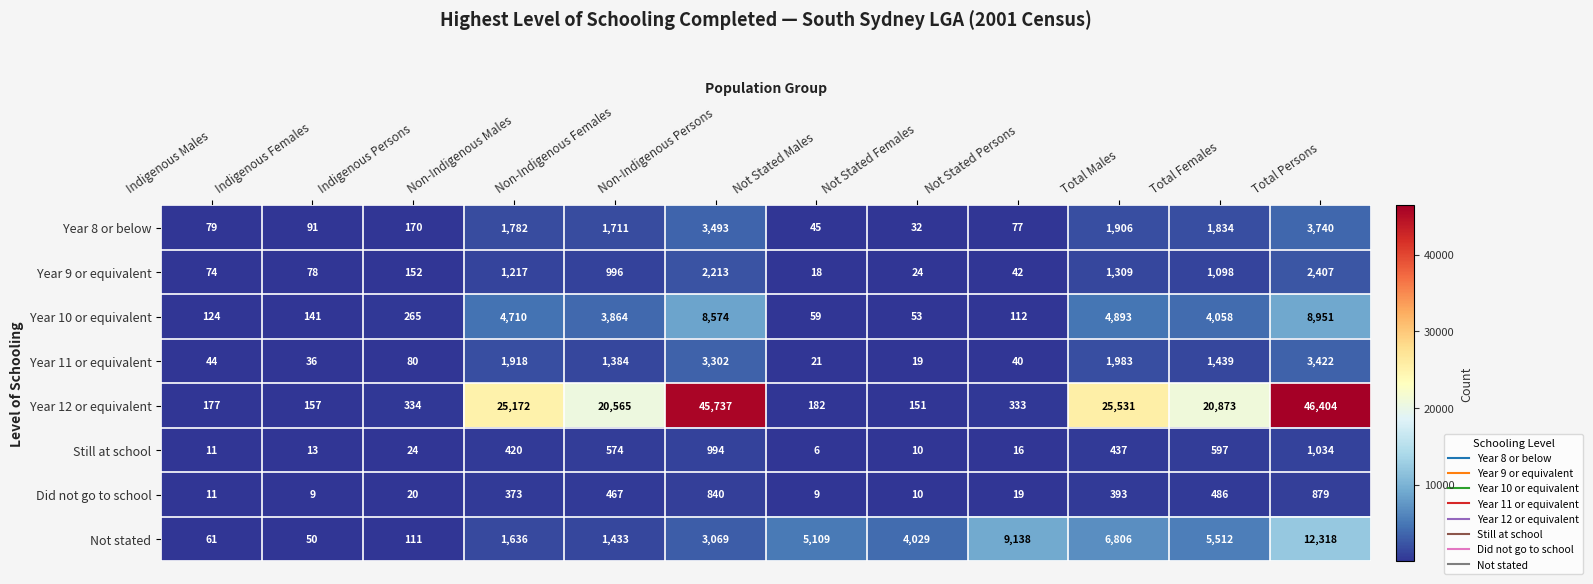

List the series in order of their peak value, lowest first.

Did not go to school, Still at school, Year 9 or equivalent, Year 11 or equivalent, Year 8 or below, Year 10 or equivalent, Not stated, Year 12 or equivalent